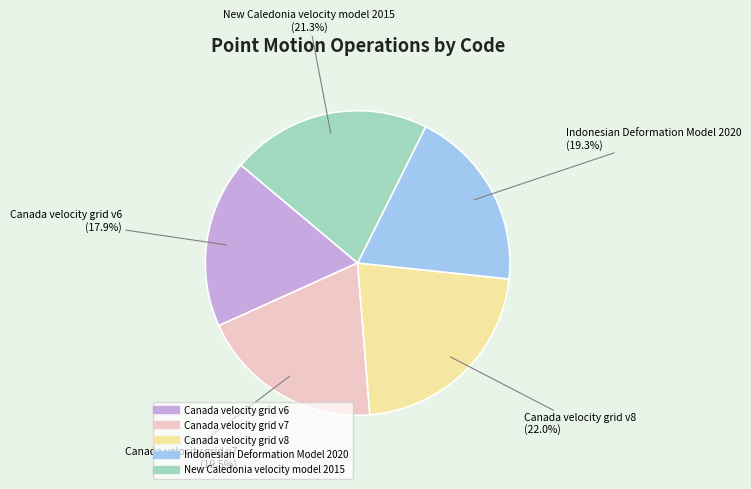

How many slices are in this pie chart?

5